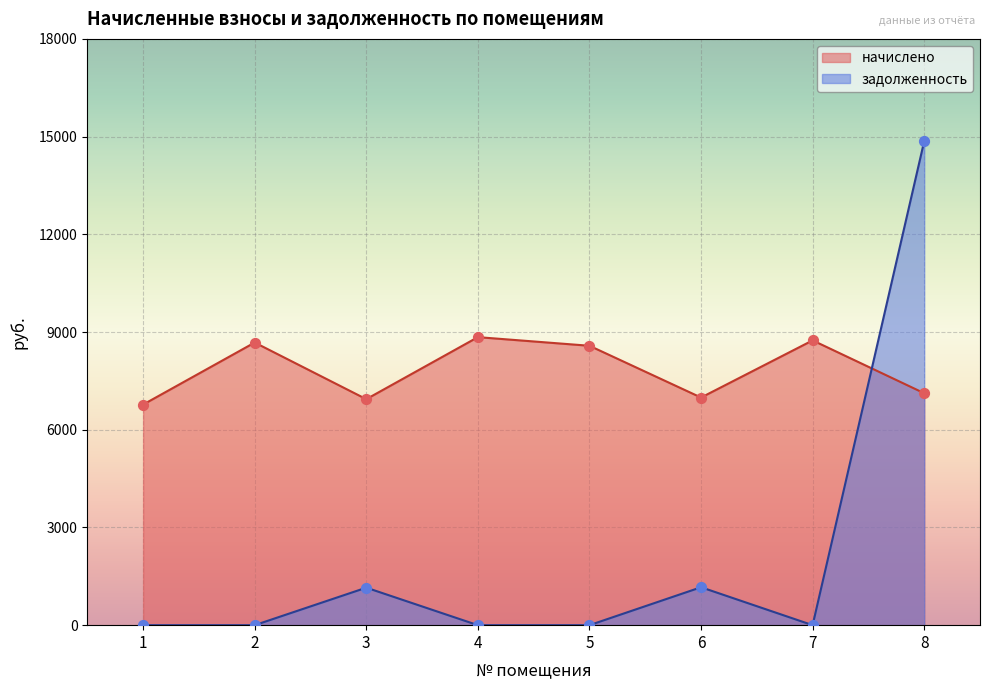

Is the value of начислено at 8 greater than the value of задолженность at 2?

Yes